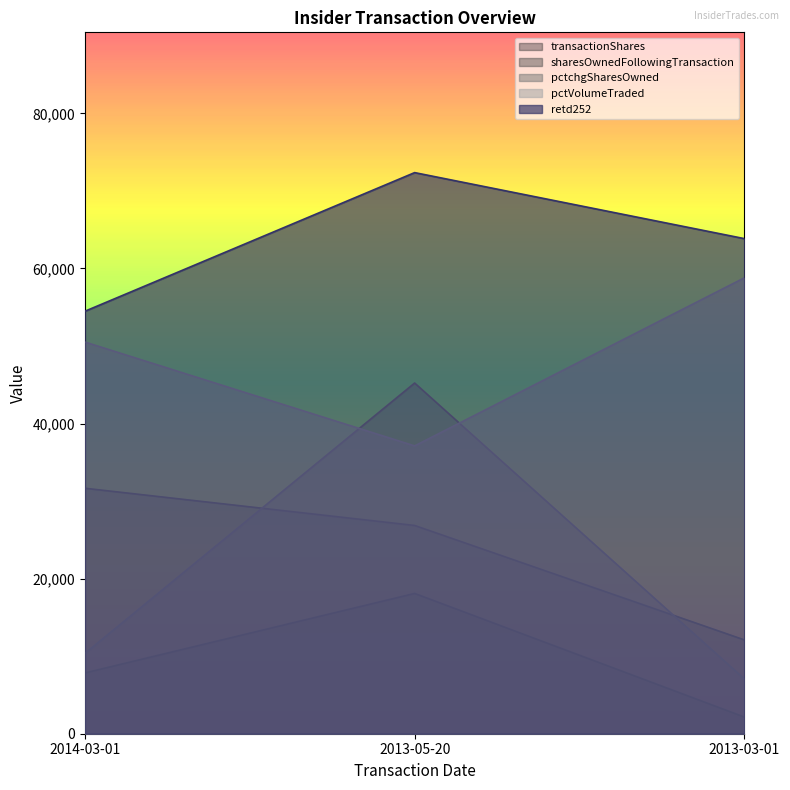

At how many categories does at least one series exceed 2900?

3